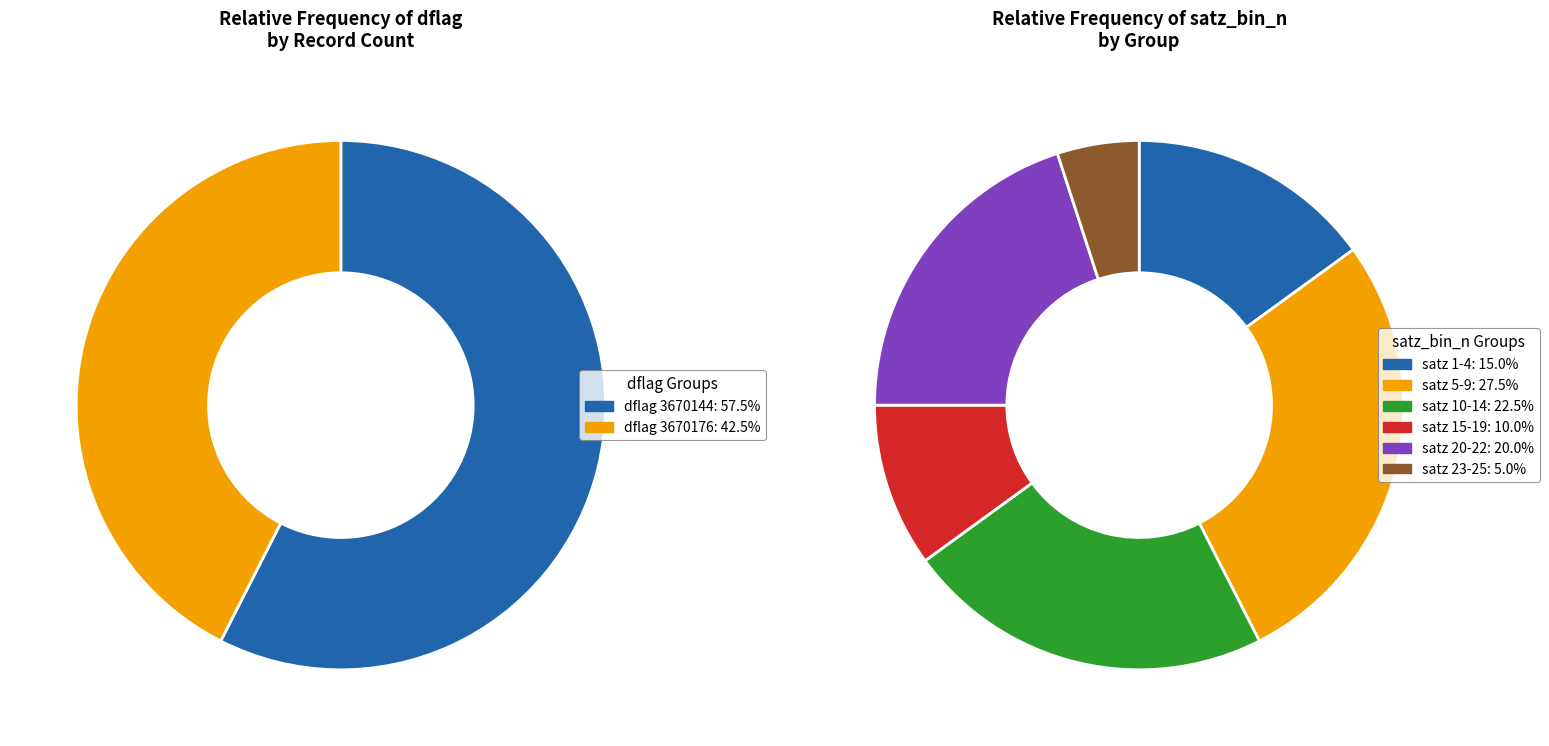

True or false: 3670144 accounts for 43% of the total.

False